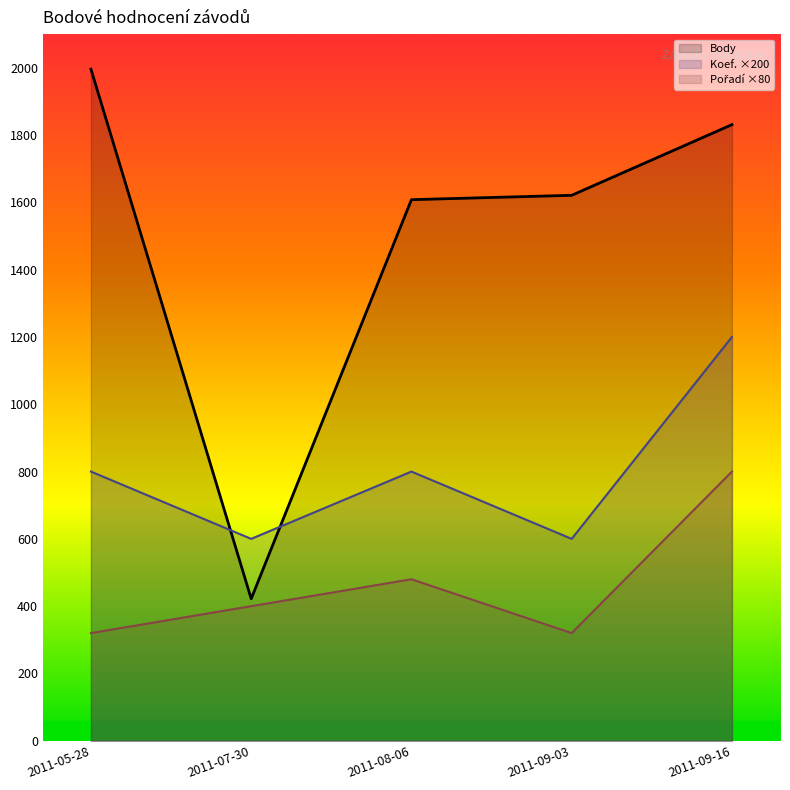

Is it true that Body equals 112 at 2011-07-30?

False